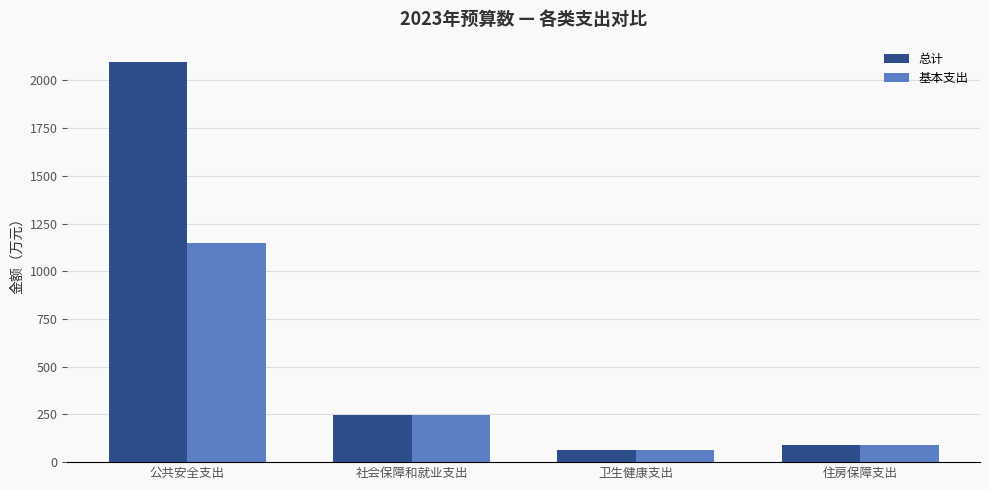

List the labels in order of 基本支出 value, largest first.

公共安全支出, 社会保障和就业支出, 住房保障支出, 卫生健康支出